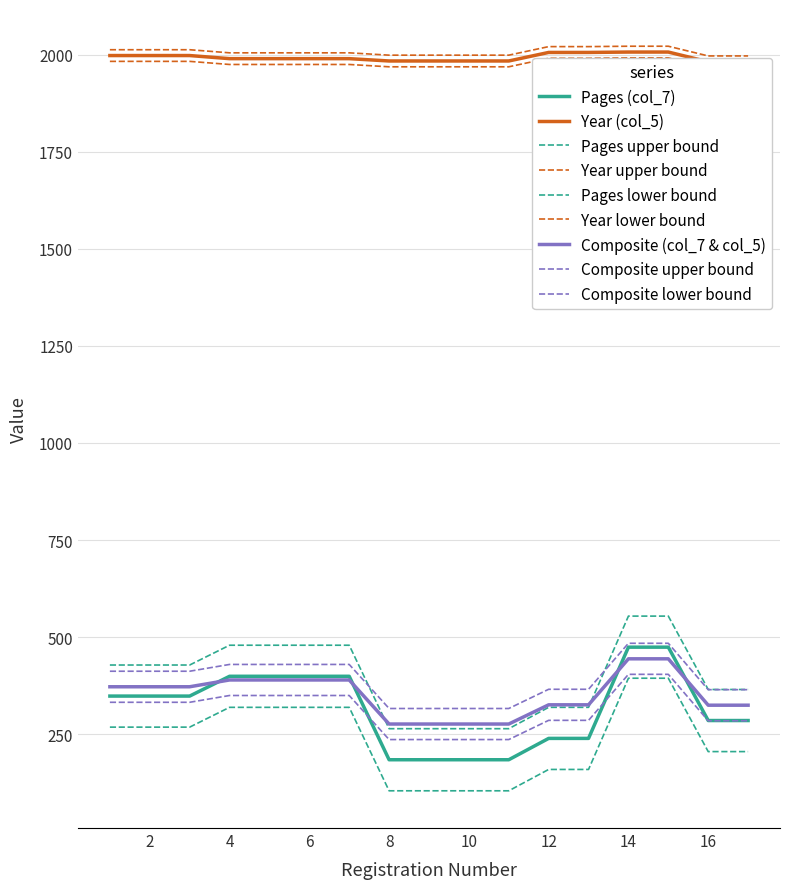

What is the value of the Pages (col_7) point at the 17th from the left?

285